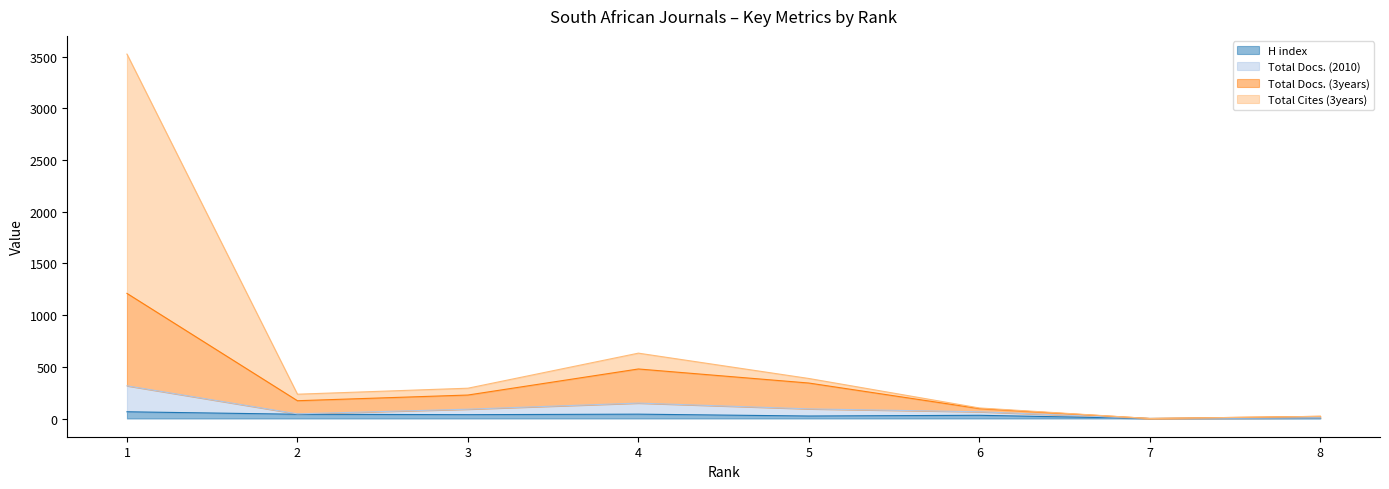

List the labels in order of H index value, smallest first.

7, 8, 5, 6, 3, 2, 4, 1